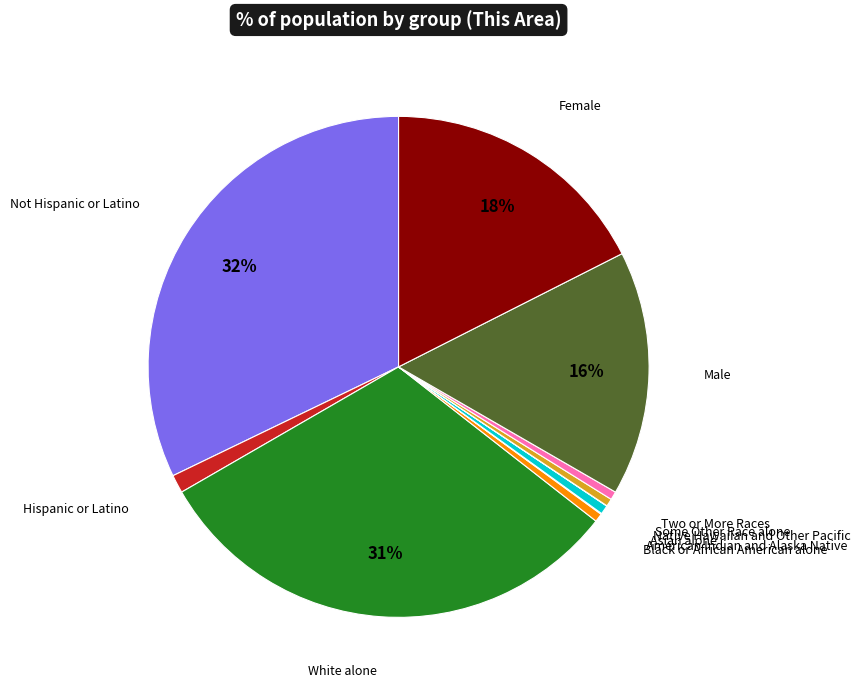

To the nearest percent, what is the average slice percentage?

9%